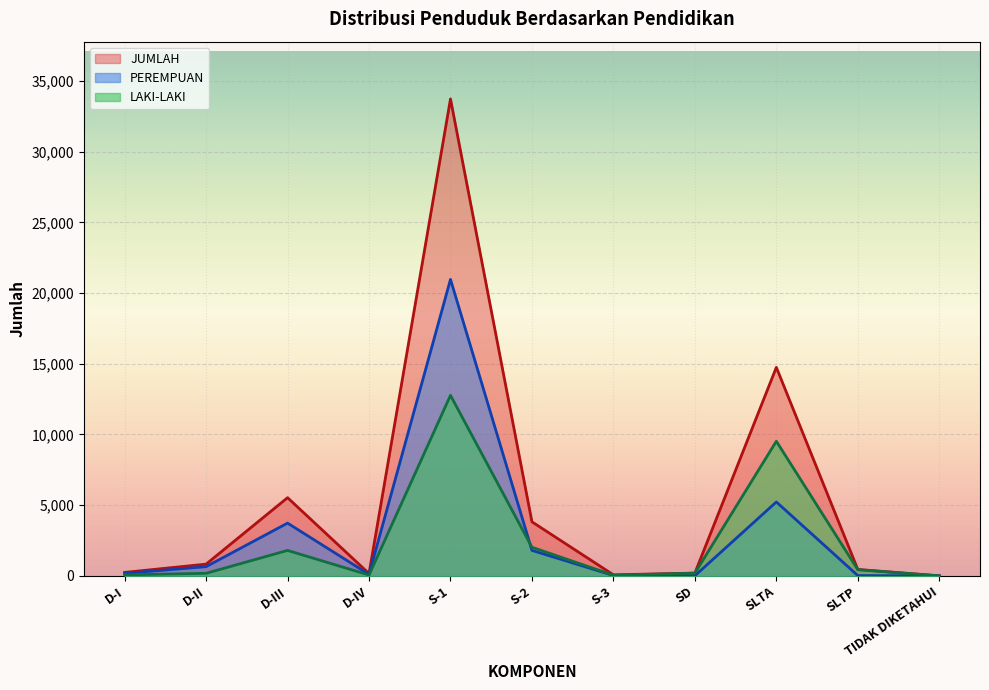

What is the difference between the second highest and second lowest values in the PEREMPUAN series?

5221